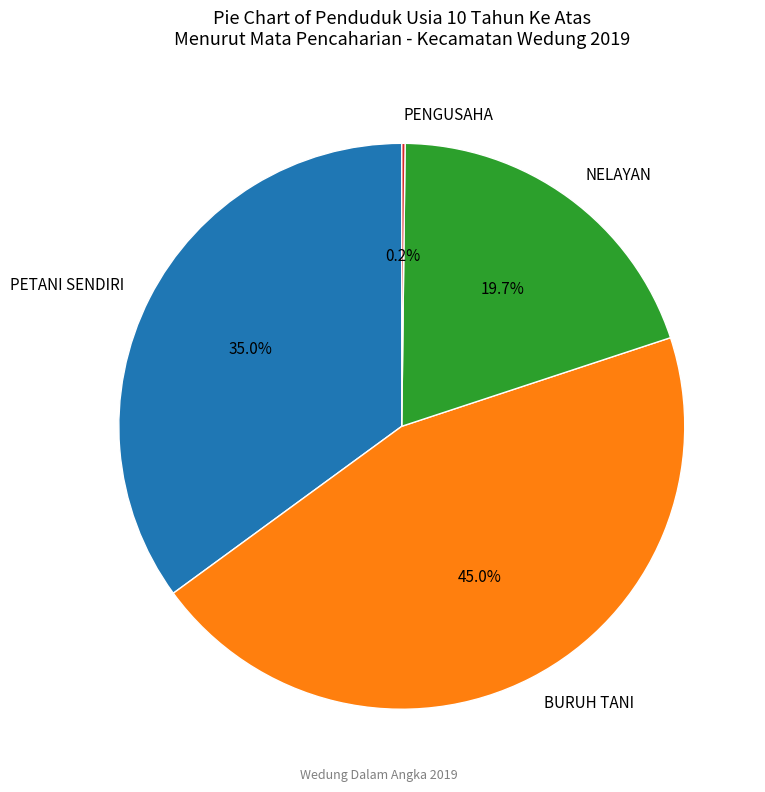

Which has a higher value, PETANI SENDIRI or BURUH TANI?

BURUH TANI